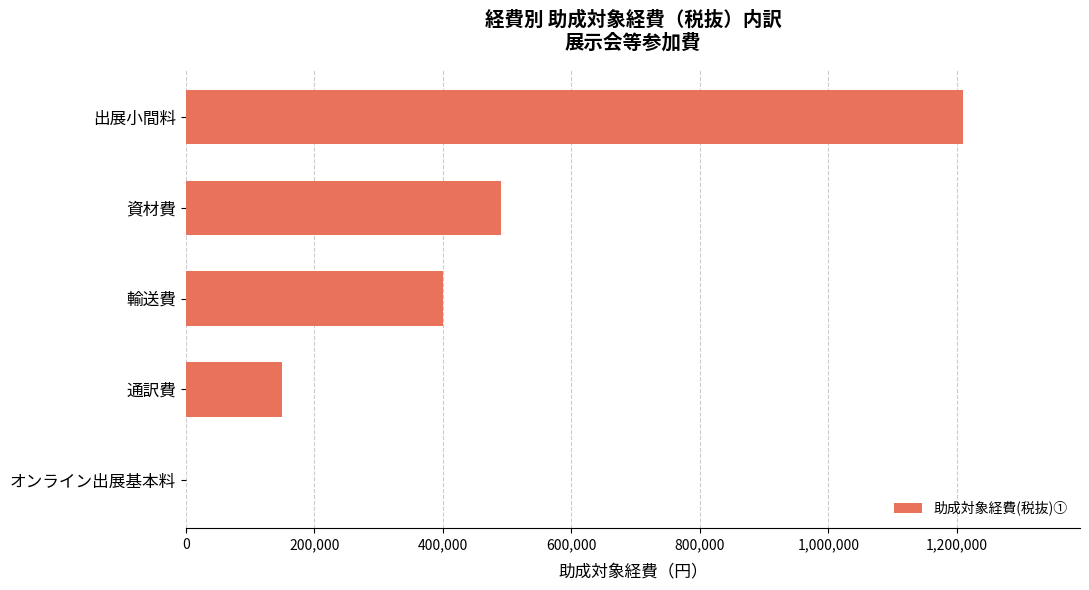

What is the maximum value shown in the chart?

1210000